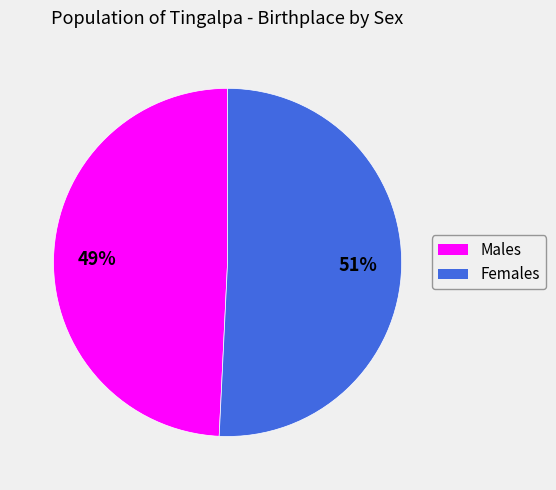

To the nearest percent, what is the combined percentage of Females and Males?

100%